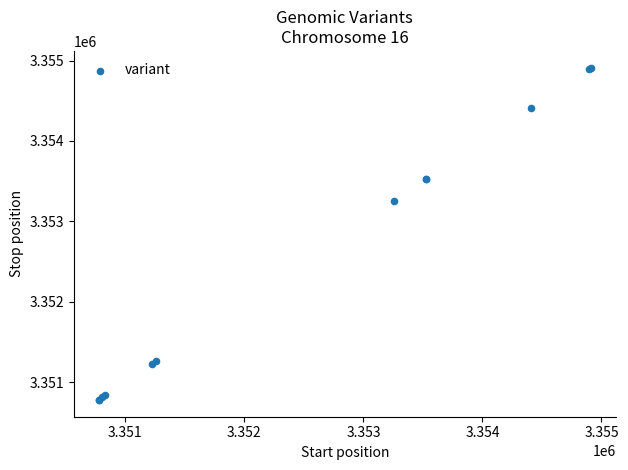

What Y value in the scatter plot is closest to 3352844?

3353256